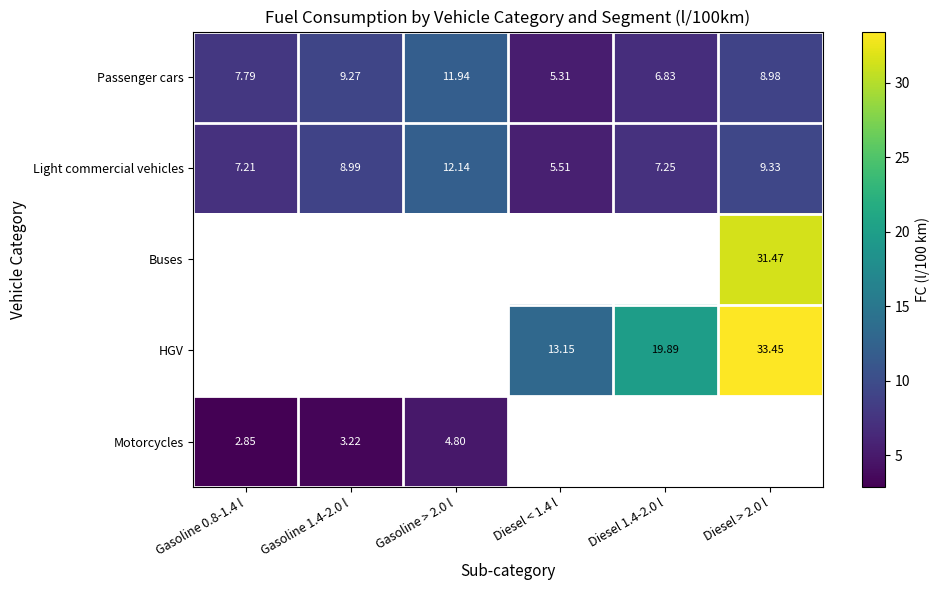

How many data points in Passenger cars are above 8?

3